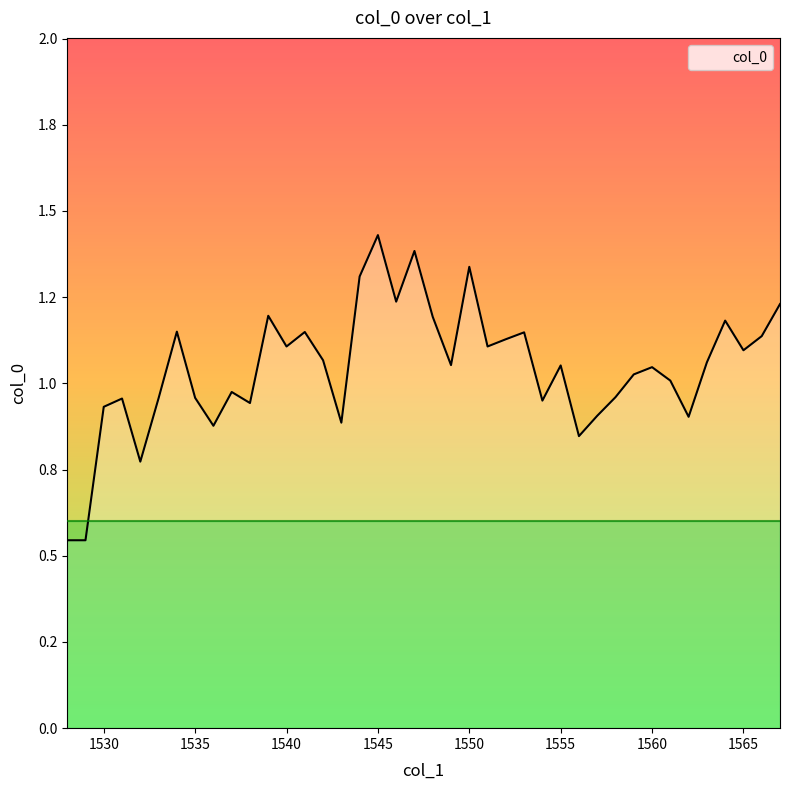

Does the chart have visible grid lines?

No